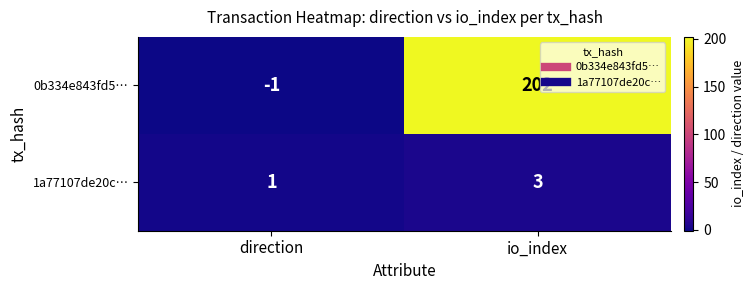

The 0b334e843fd5… series shows -2 at direction. True or false?

False